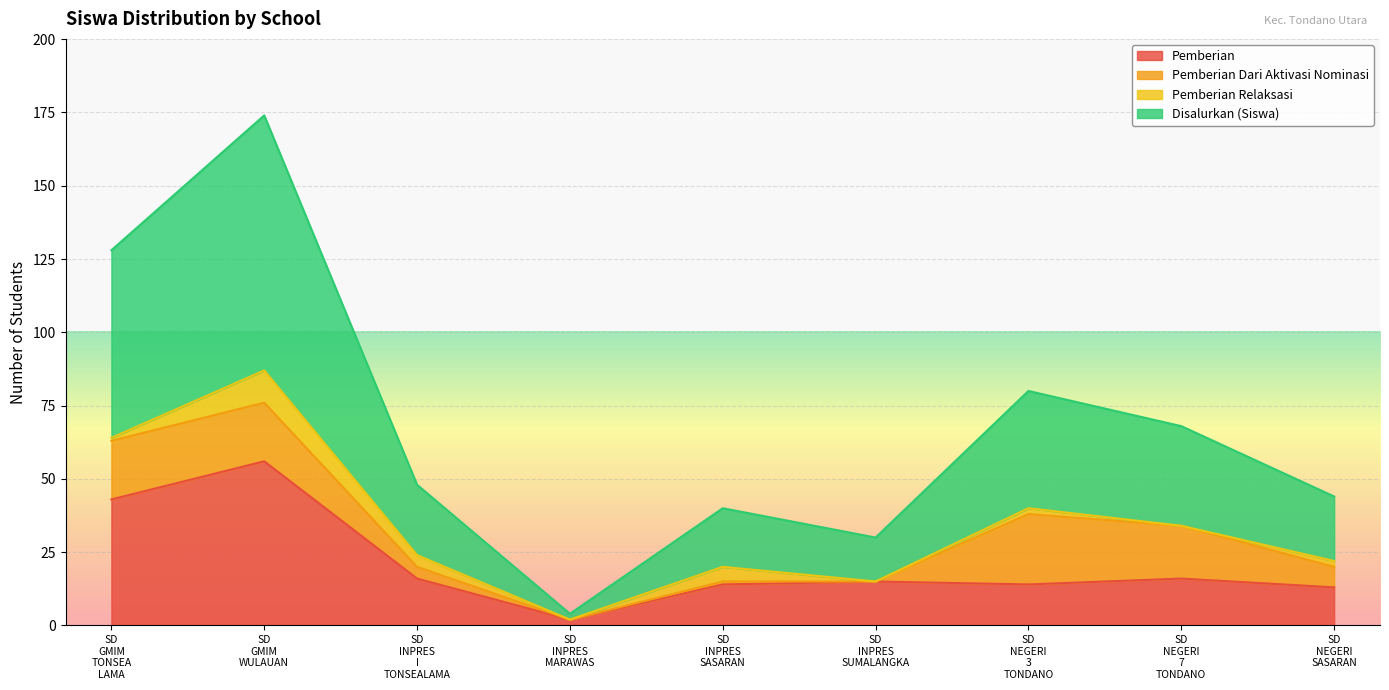

What is the highest value of the Pemberian series?

56